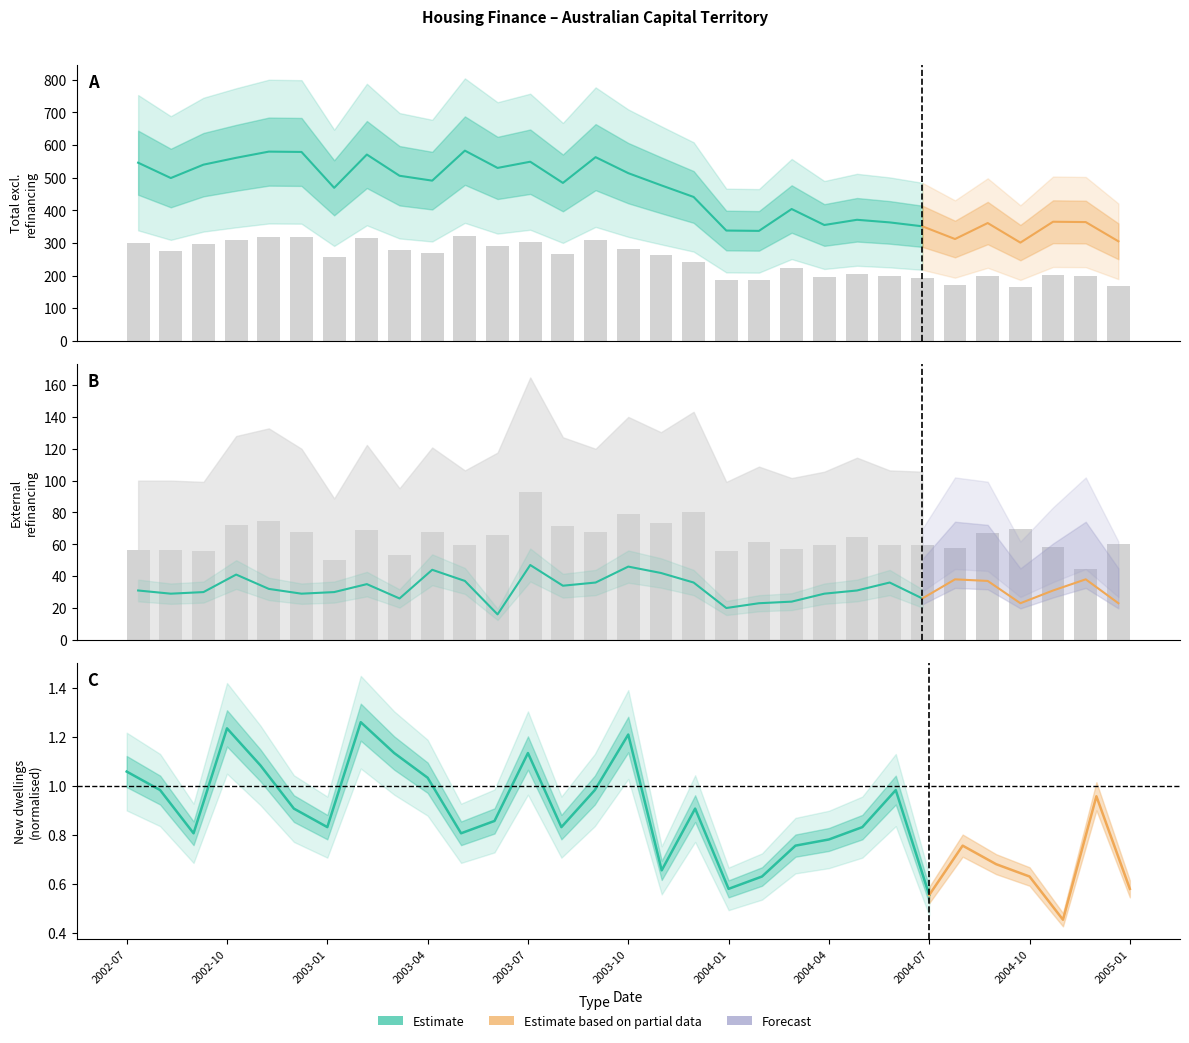

What is the total value across all series at 2003-02?

382.9